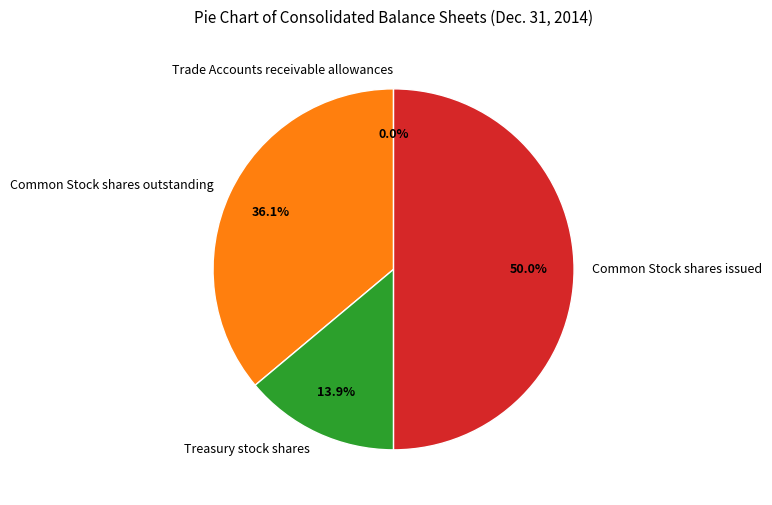

Which has a higher value, Common Stock shares issued or Treasury stock shares?

Common Stock shares issued